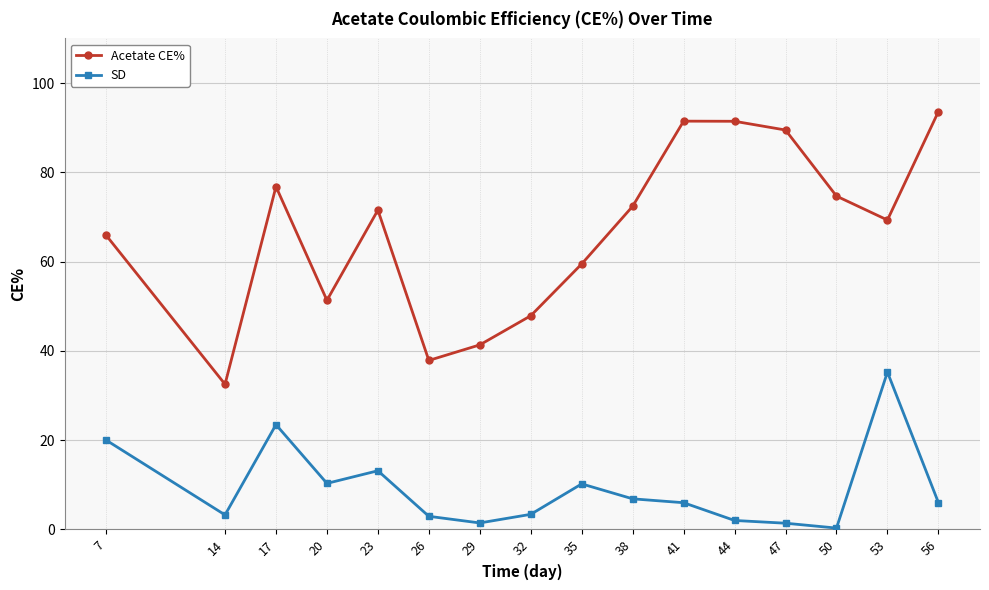

What are all the series names shown in the legend?

Acetate CE%, SD